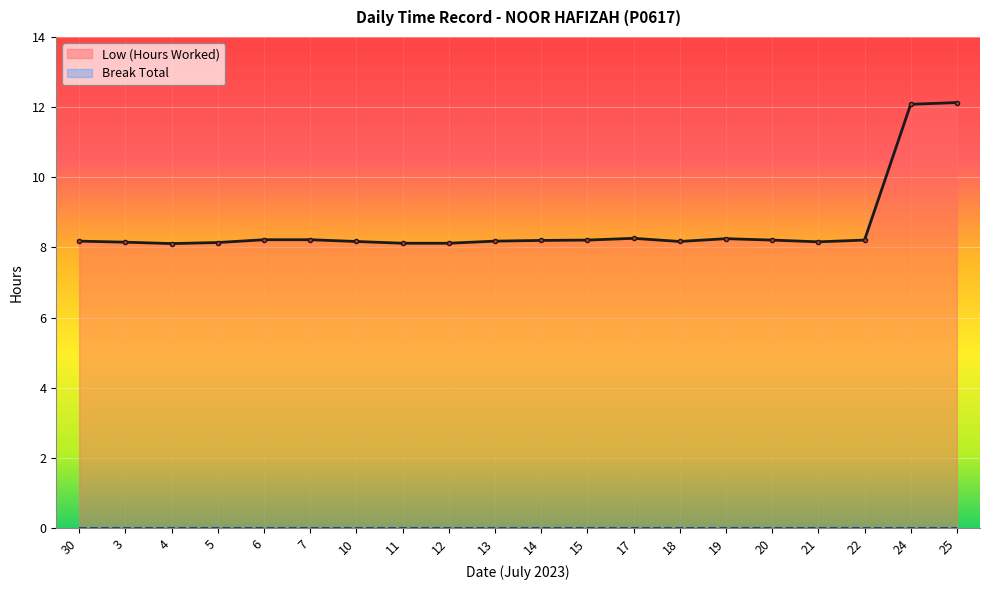

Which has a higher value, 11 or 22?

22